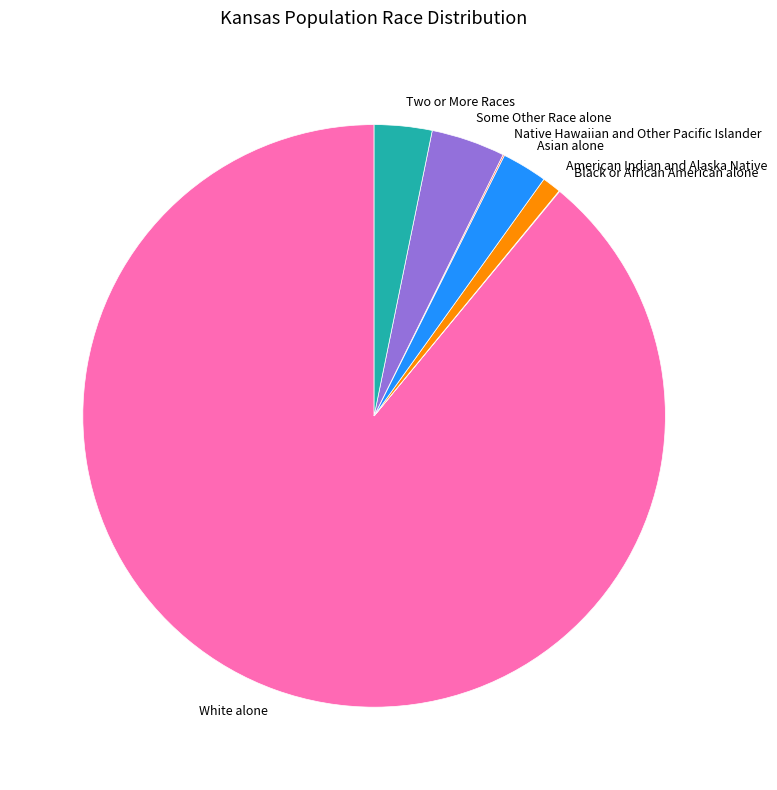

Which slice is the largest?

White alone